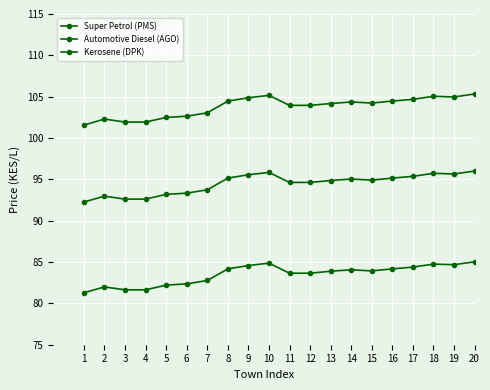

How many lines are shown in the chart?

3